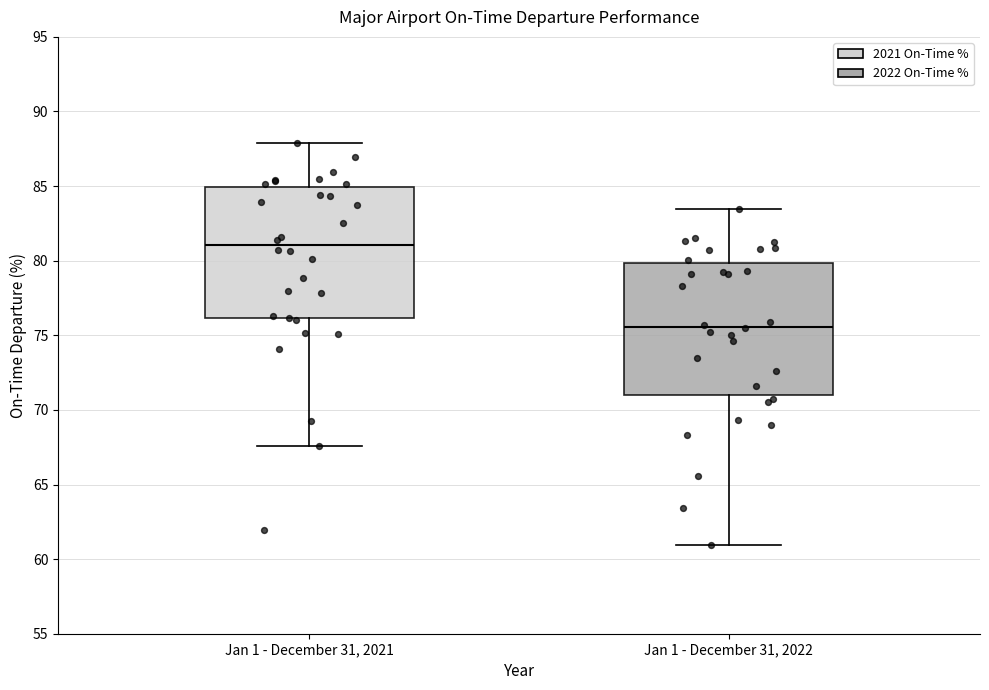

Reading left to right, read every box against the y-axis: the position of its median line, the range the box covers, and the ends of its whiskers. The values are not printed on the chart, so give them approximately, as read against the axis.

Jan 1 - December 31, 2021: median 81.0, box 76.0 to 85.0, whiskers 67.5 to 88.0
Jan 1 - December 31, 2022: median 75.5, box 71.0 to 80.0, whiskers 61.0 to 83.5